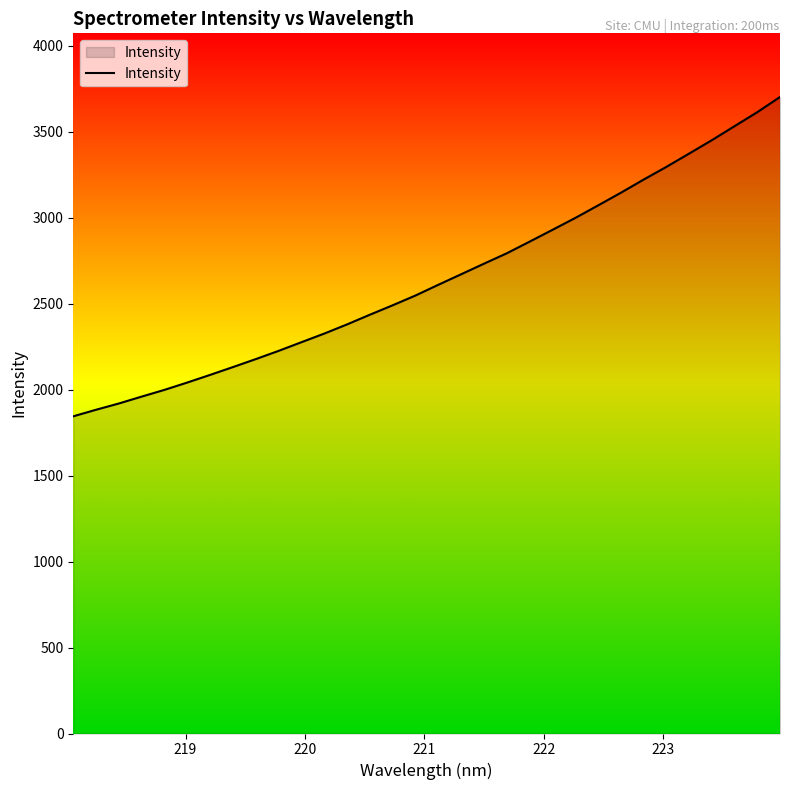

What is the difference between the maximum and minimum values?

1856.8